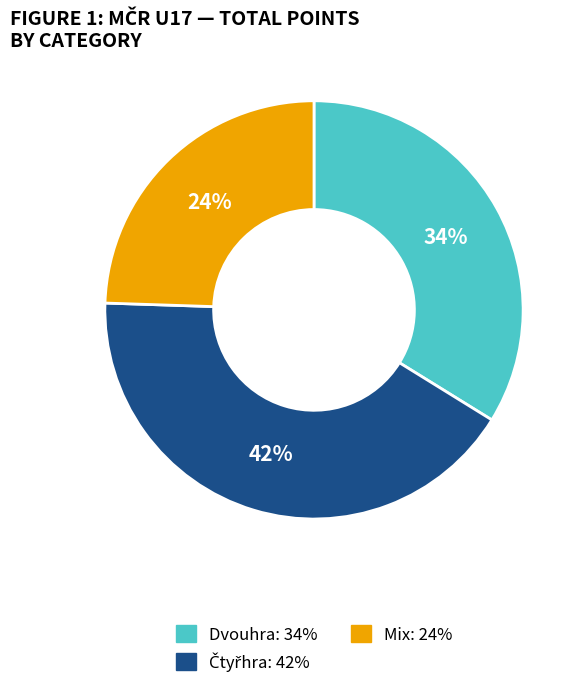

Is there a majority slice in this chart?

No